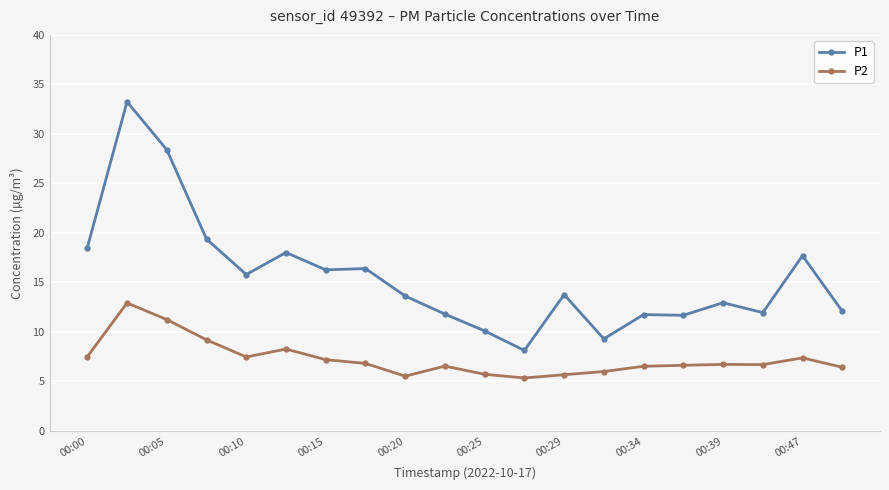

What is the lowest value of the P1 series?

8.1